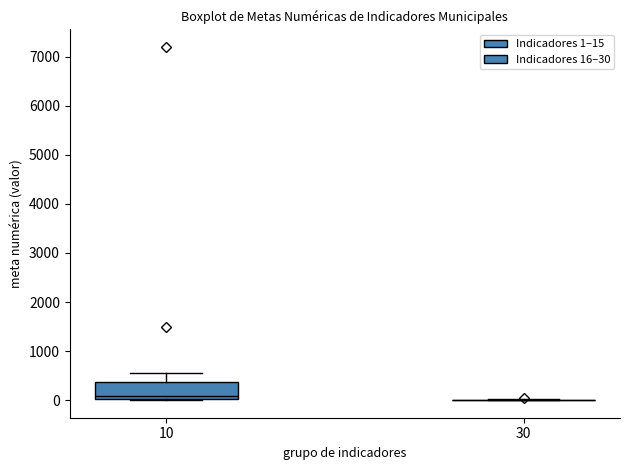

Reading left to right, transcribe this box plot: for each box, give where its median line is, the range the box spans, and where its two whiskers end, as read against the y-axis. The values are not printed on the chart, so give them approximately, as read against the axis.

10: median 100, box 0 to 400, whiskers 0 to 600
30: box collapsed to a line at 0, whiskers 0 to 0